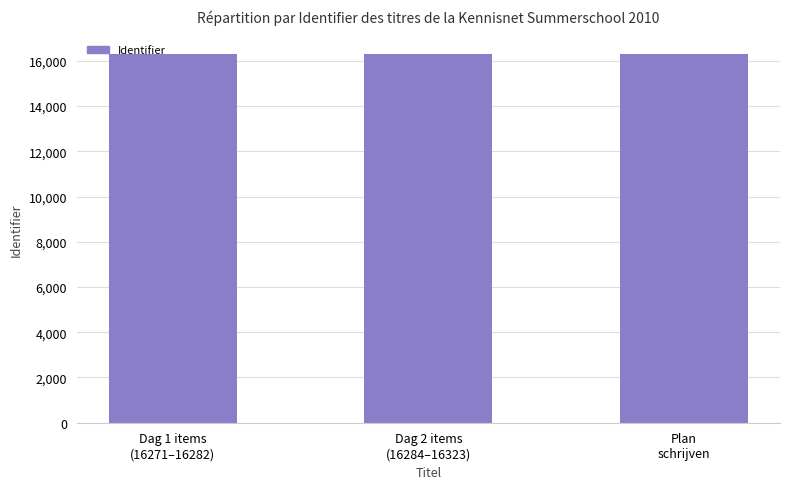

What is the sum of the values at Plan
schrijven and Dag 2 items
(16284–16323)?

32594.3